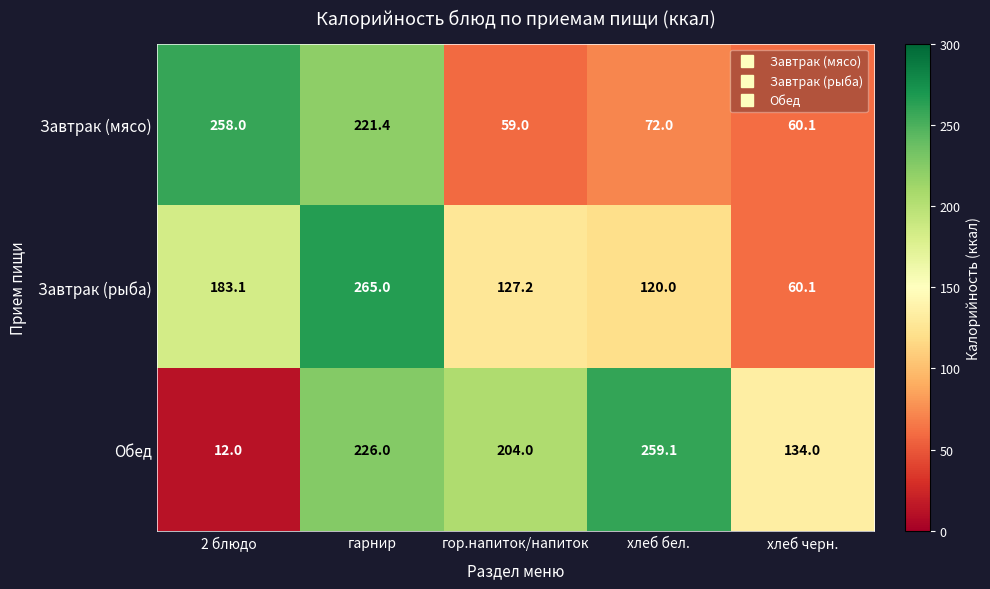

The Завтрак (мясо) series shows 83.8 at гор.напиток/напиток. True or false?

False